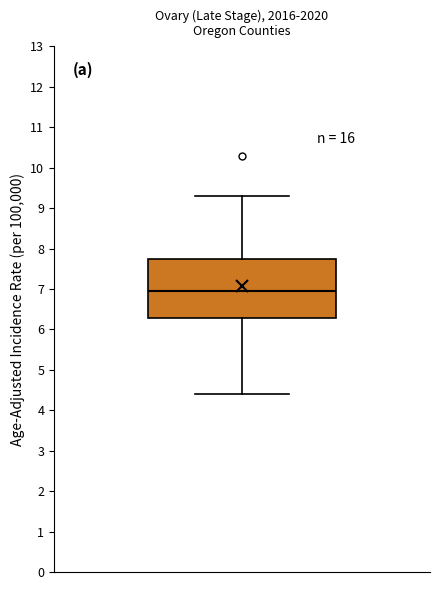

Transcribe this box plot: give where the median line is, the range the box spans, and where the two whiskers end, as read against the y-axis. The values are not printed on the chart, so give them approximately, as read against the axis.

median 7.0, box 6.3 to 7.8, whiskers 4.4 to 9.3